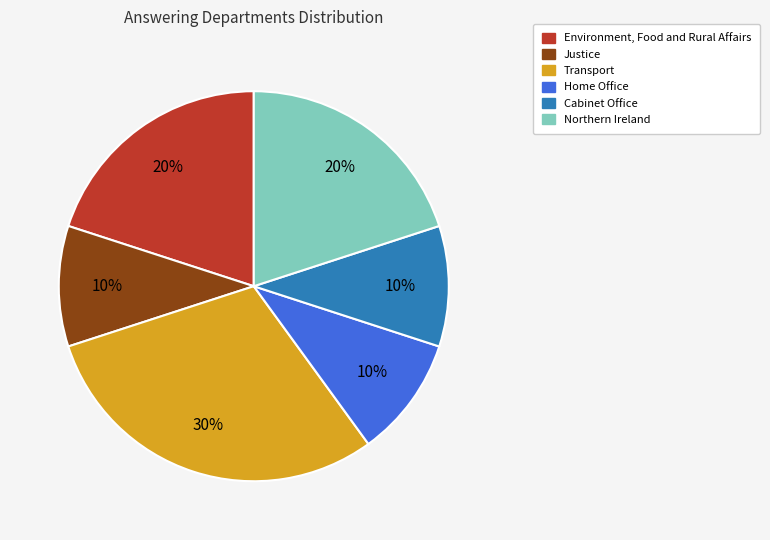

Which has a higher value, Home Office or Northern Ireland?

Northern Ireland